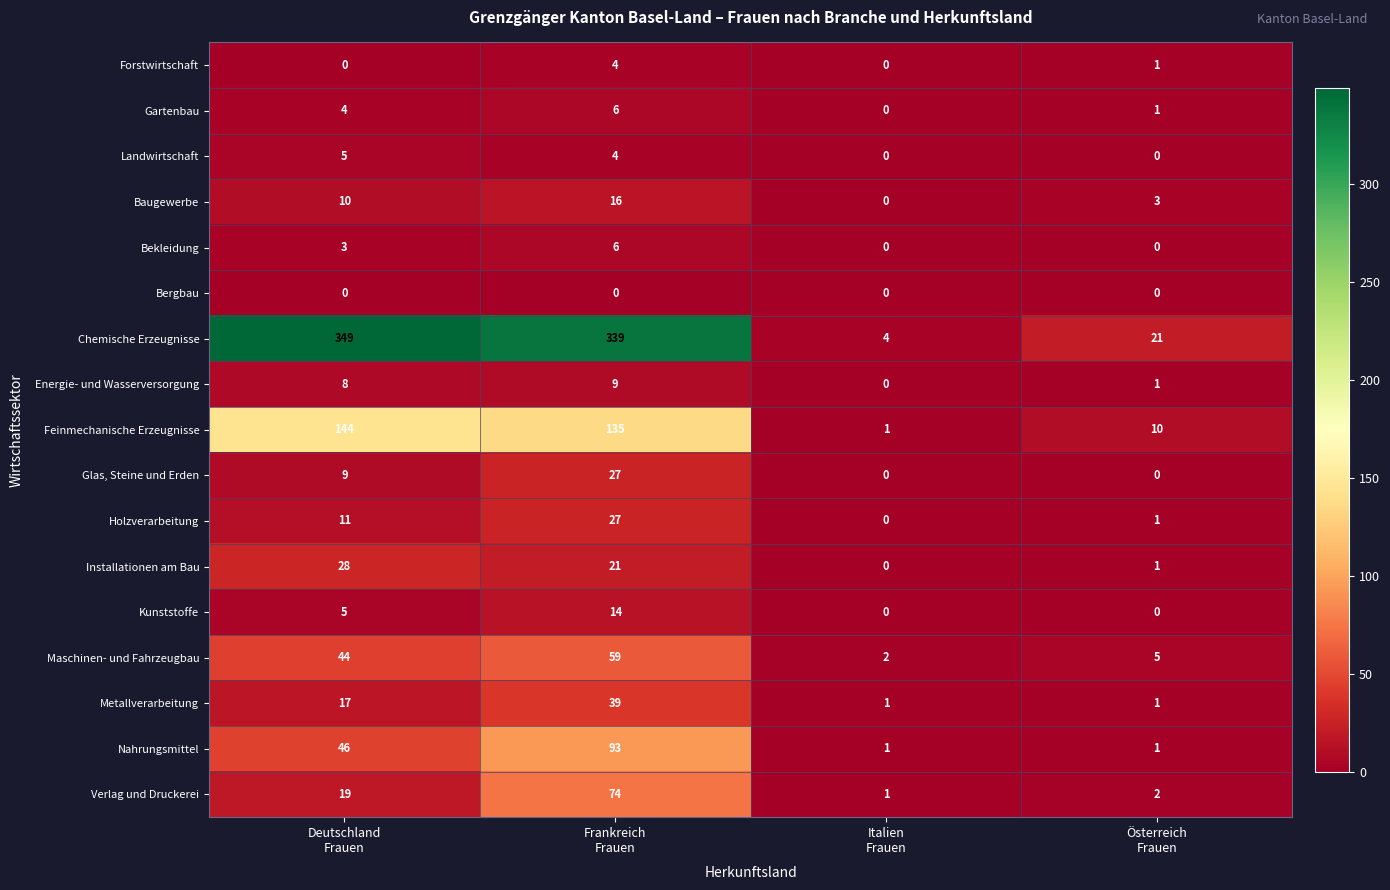

At which category does the chart reach its peak across all series?

Deutschland
Frauen